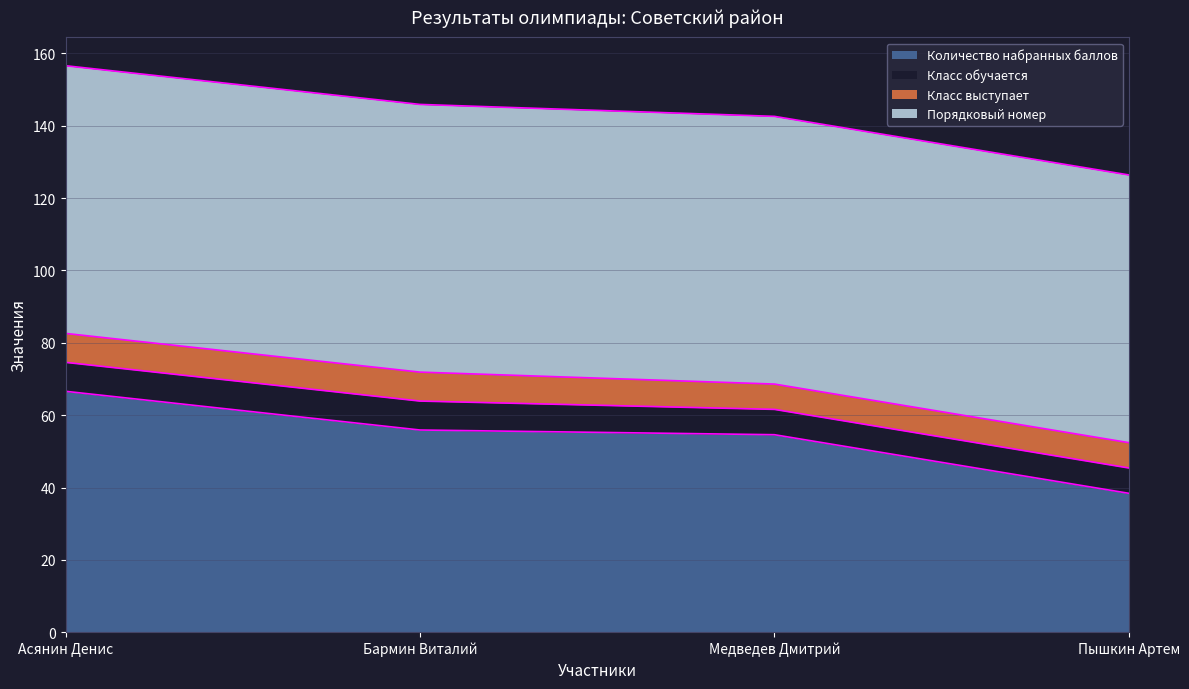

The Количество набранных баллов series shows 19.4 at Пышкин Артем. True or false?

False